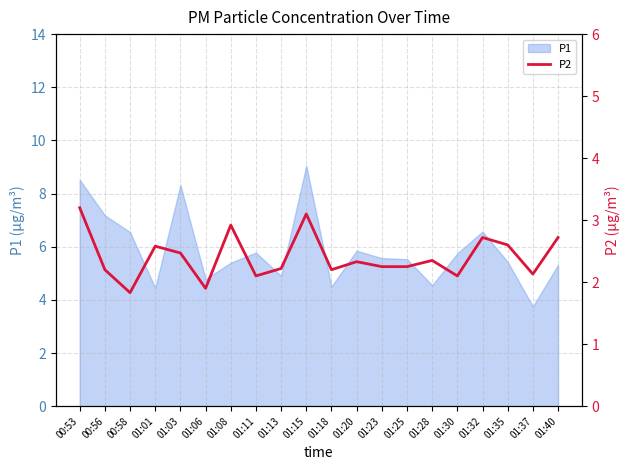

True or false: P1 has a value of 2.9 at 01:28.

False